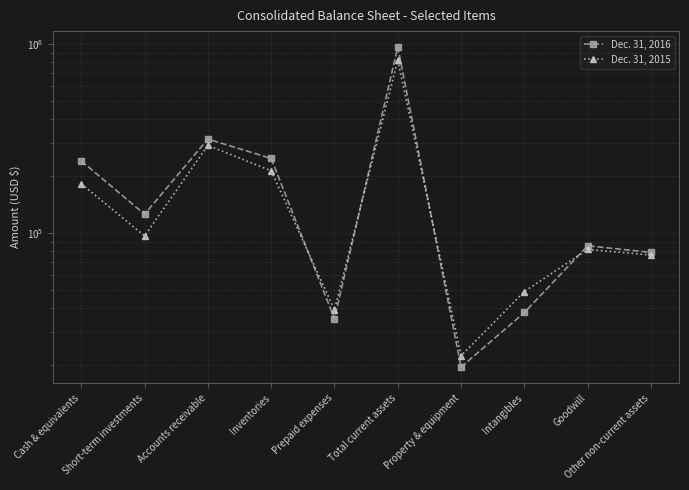

Which series changed the most between Inventories and Prepaid expenses?

Dec. 31, 2016